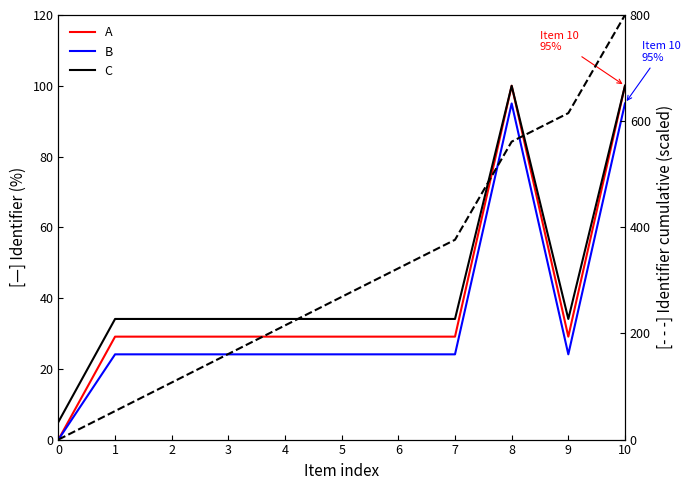

What is the difference between the second highest and second lowest values in the Temp ramp series?

561.3